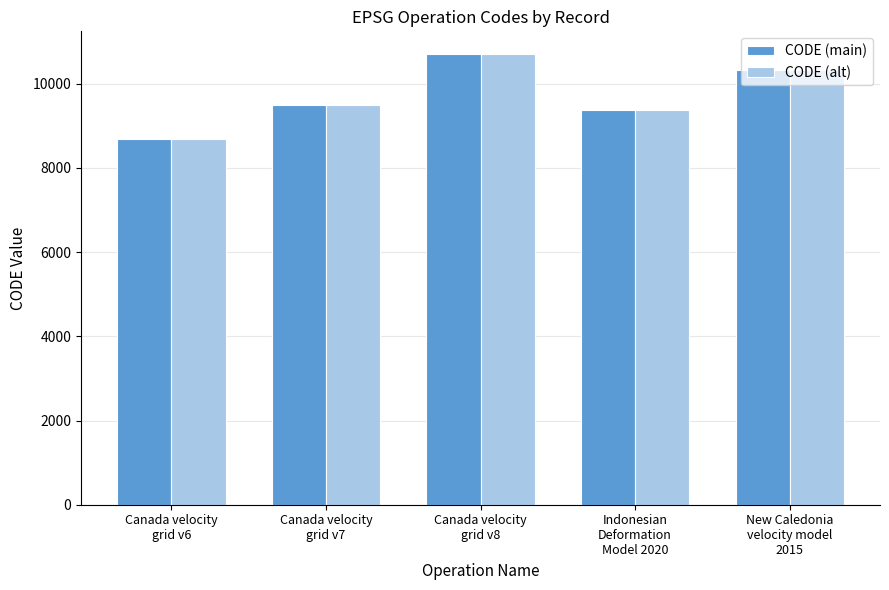

Where is CODE (main) nearest to the value 9691?

Canada velocity
grid v7